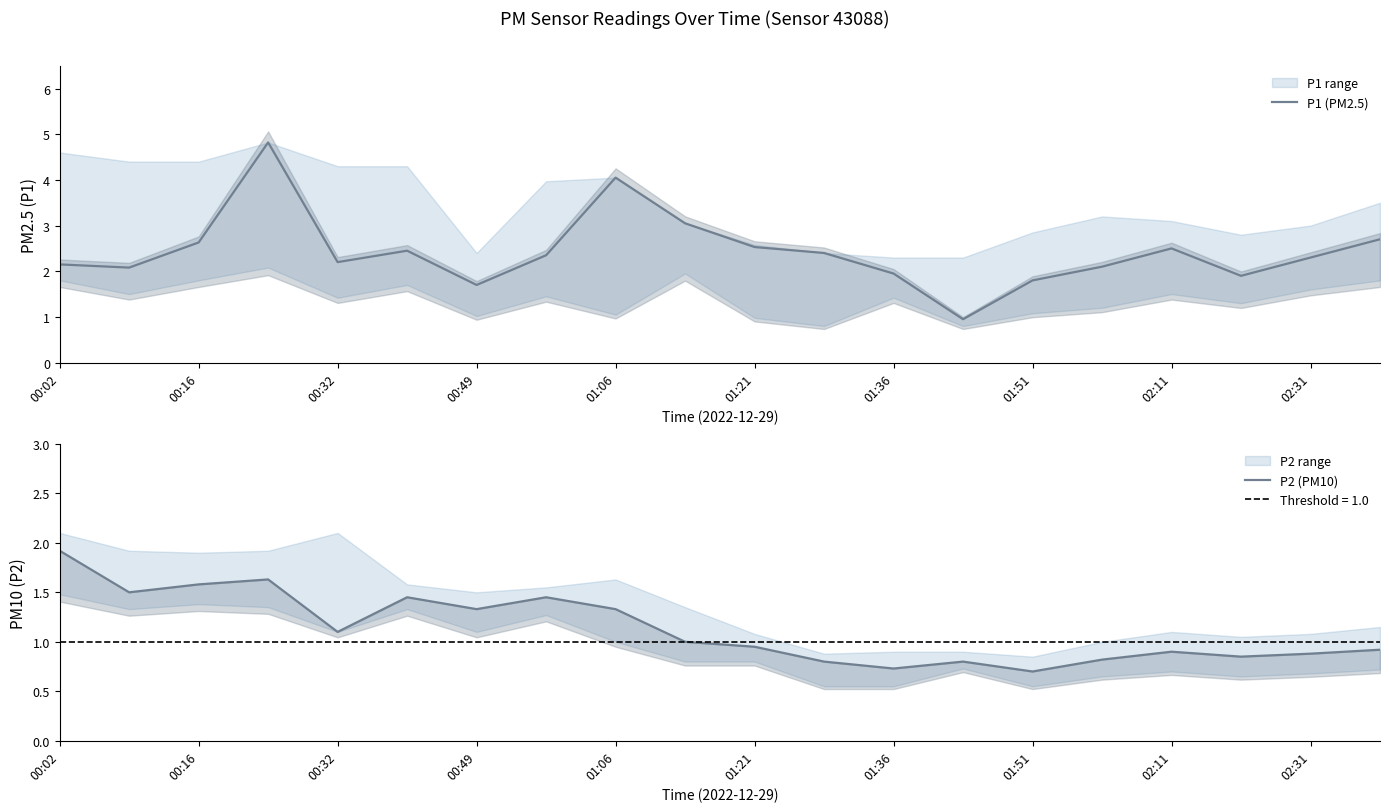

The P1 (PM2.5) series shows 4.2 at 01:21. True or false?

False